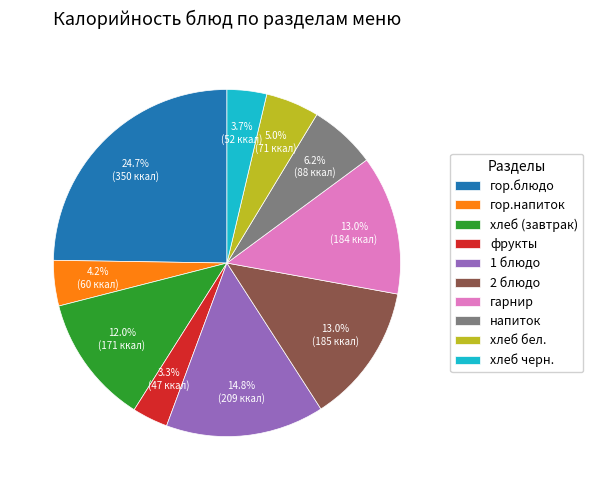

Which has a higher value, напиток or гарнир?

гарнир